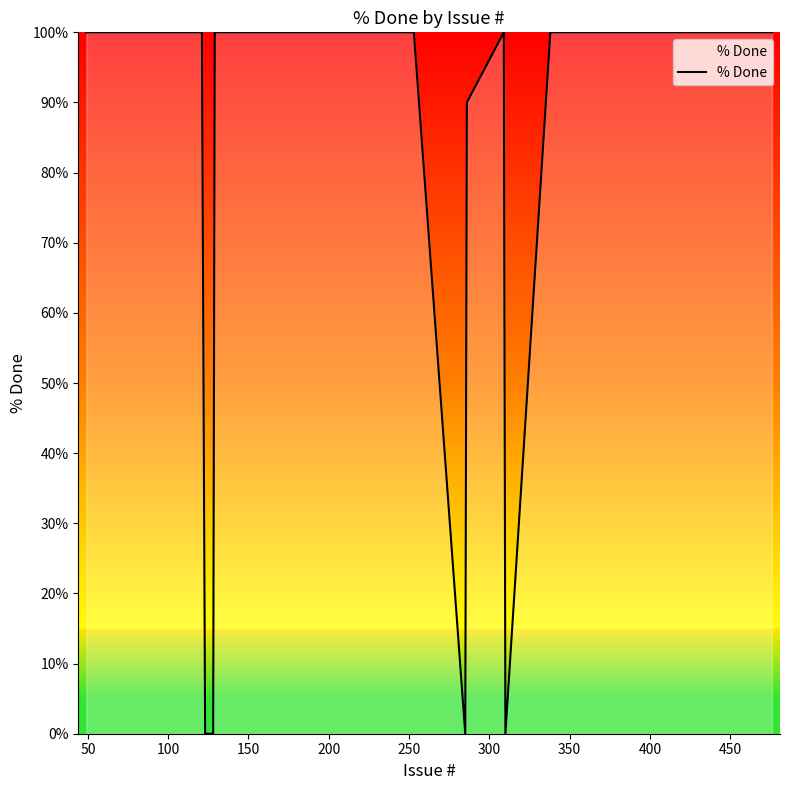

What is the difference between the maximum and minimum values?

100